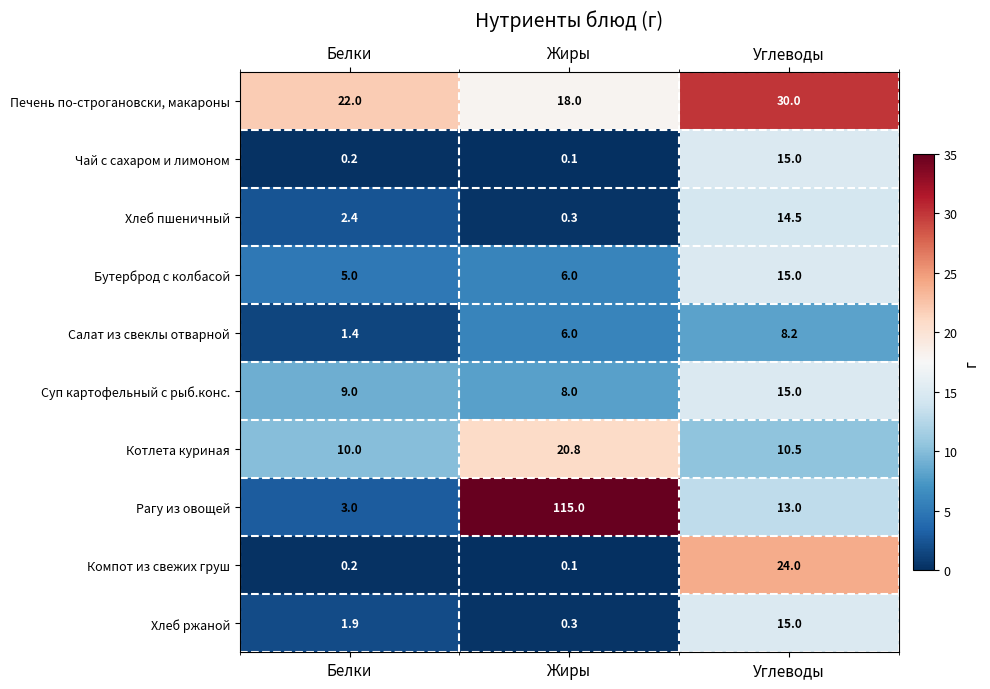

At which label does Хлеб пшеничный reach its minimum?

Жиры